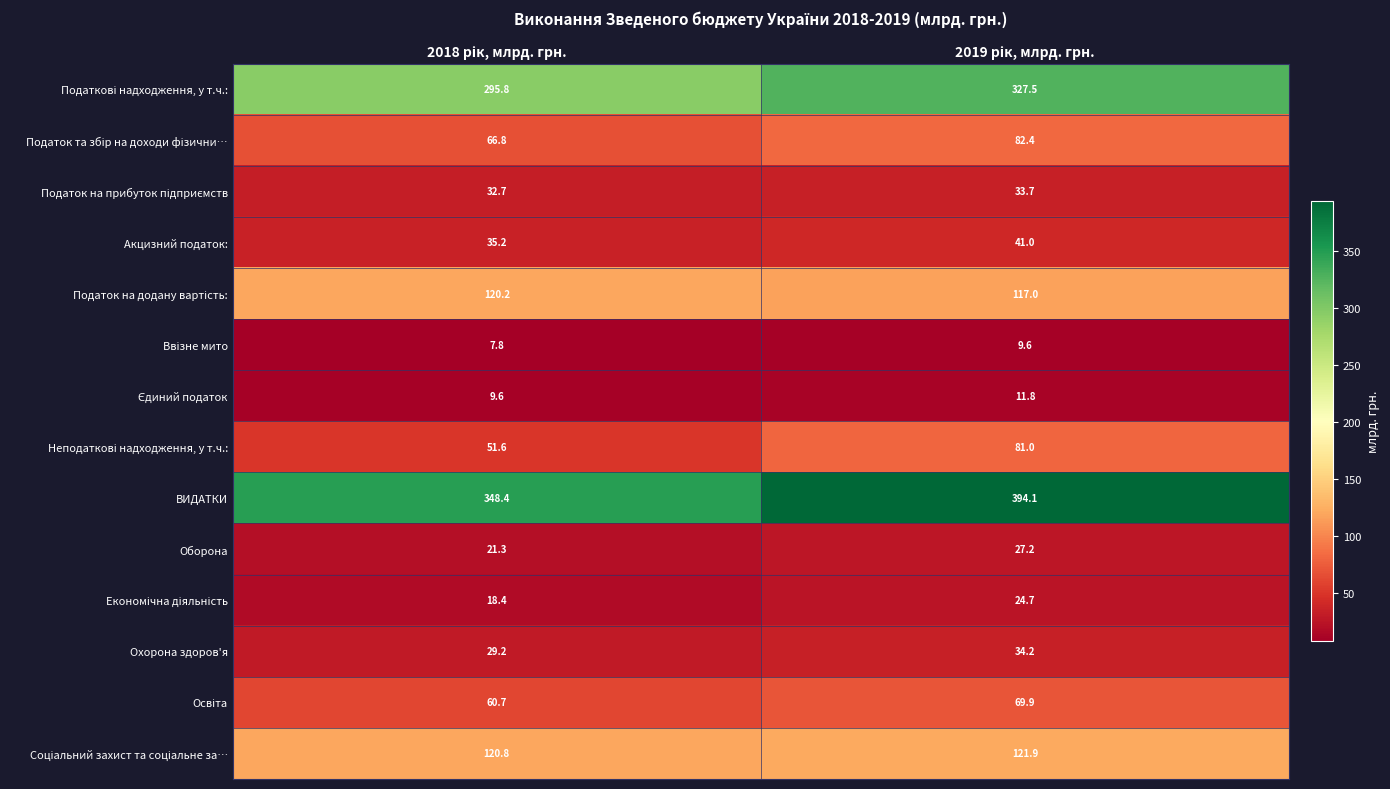

Count the number of data series in this chart.

14